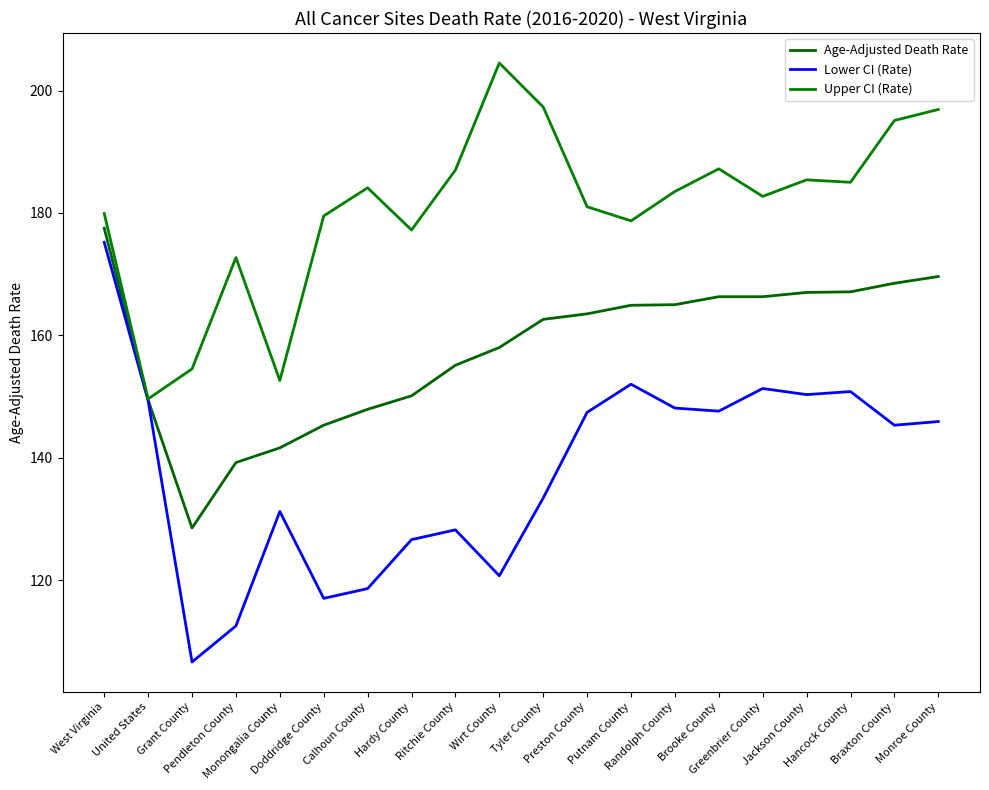

At which category is the sum across all series the highest?

West Virginia